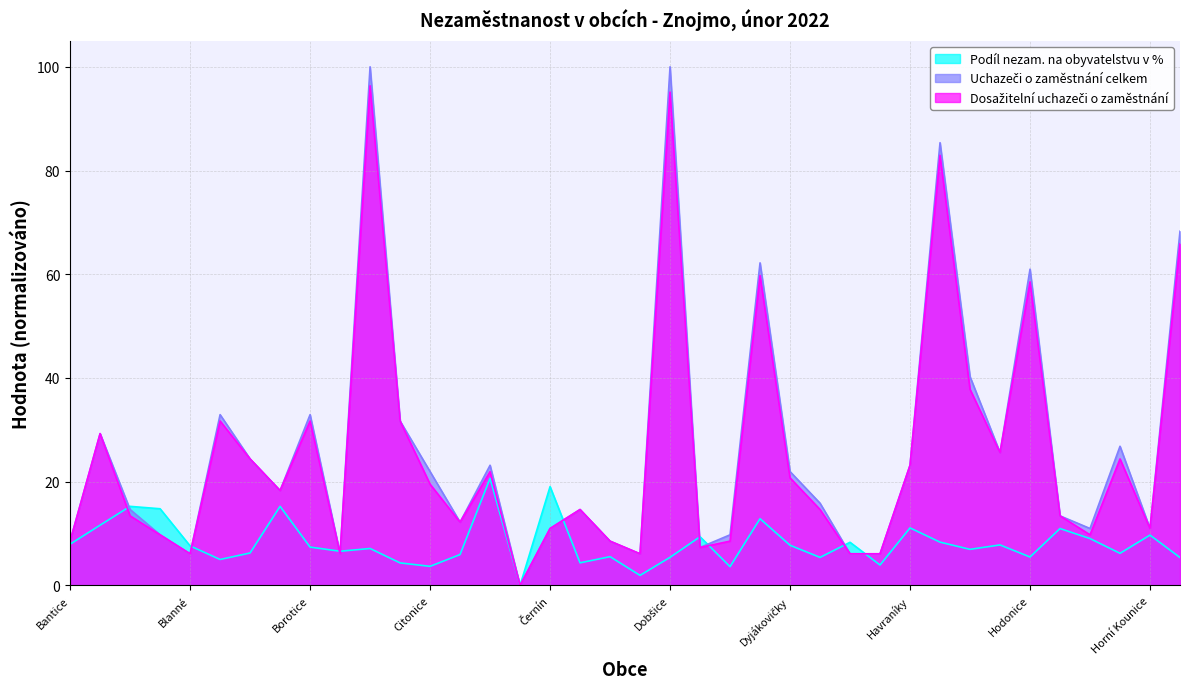

Does the chart have visible grid lines?

Yes